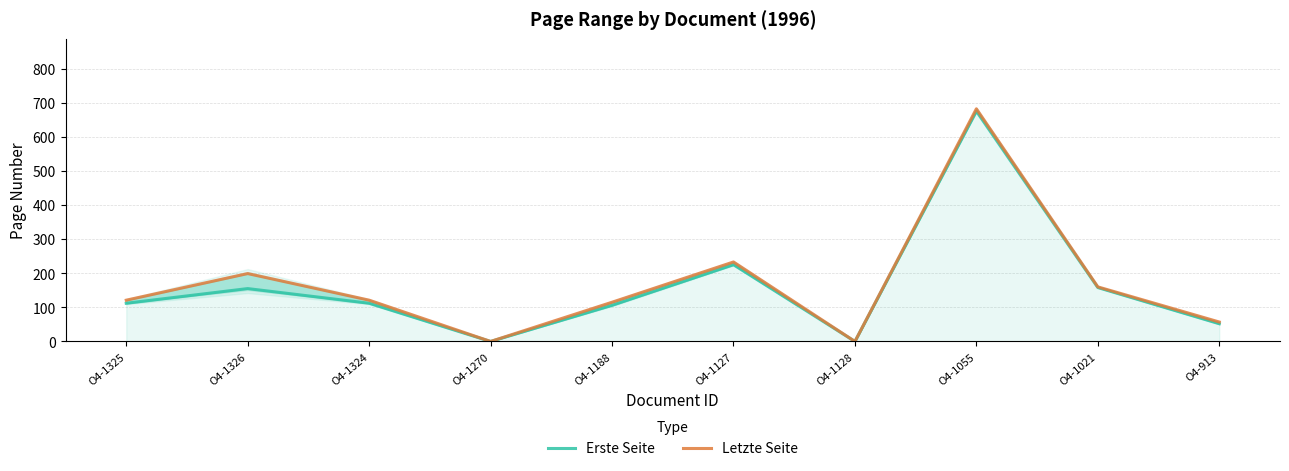

At how many categories does at least one series exceed 327?

1